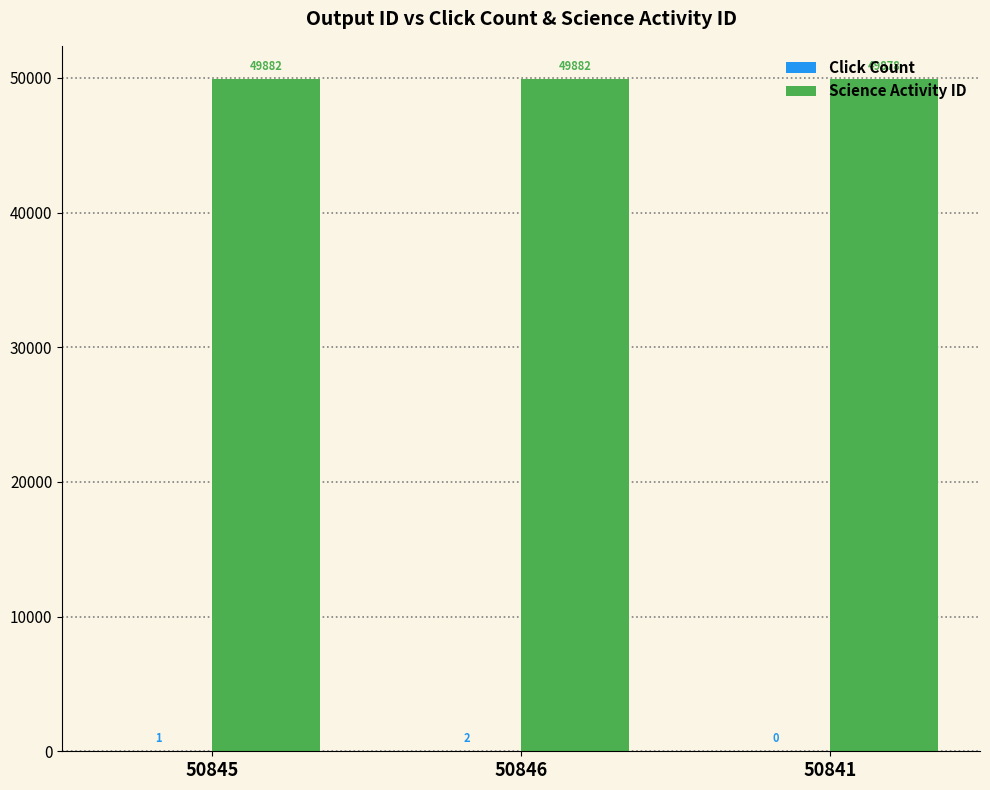

The Science Activity ID series shows 79694 at 50845. True or false?

False